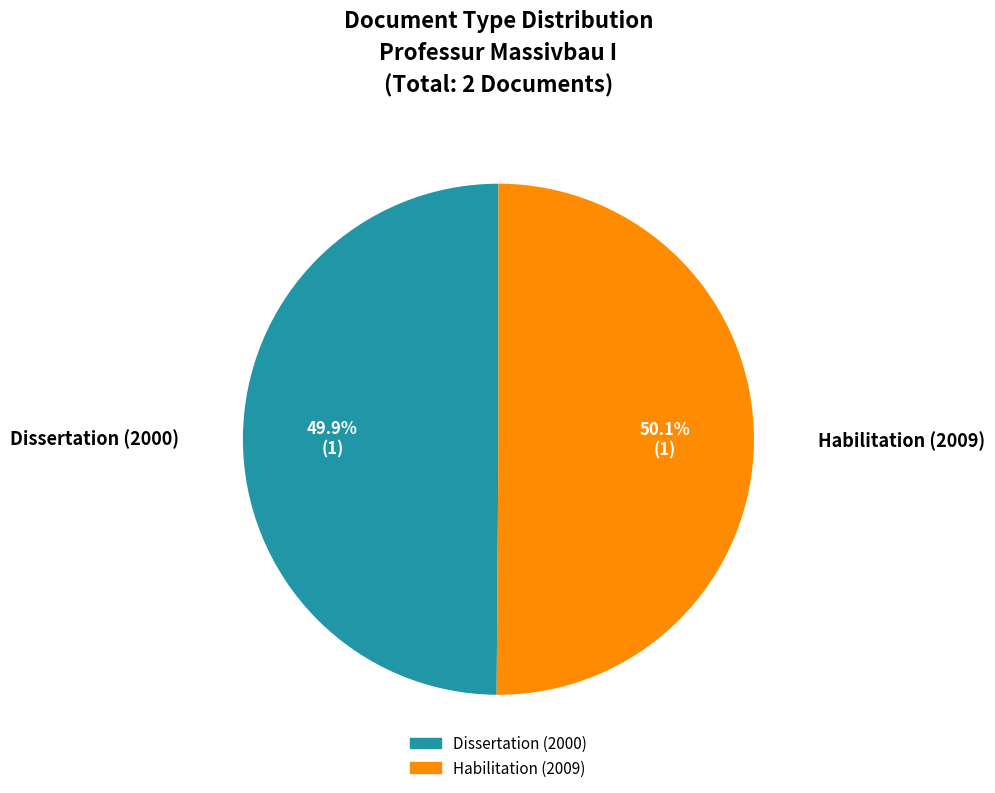

What is the ratio of the value at Dissertation (2000) to the value at Habilitation (2009)?

1.0